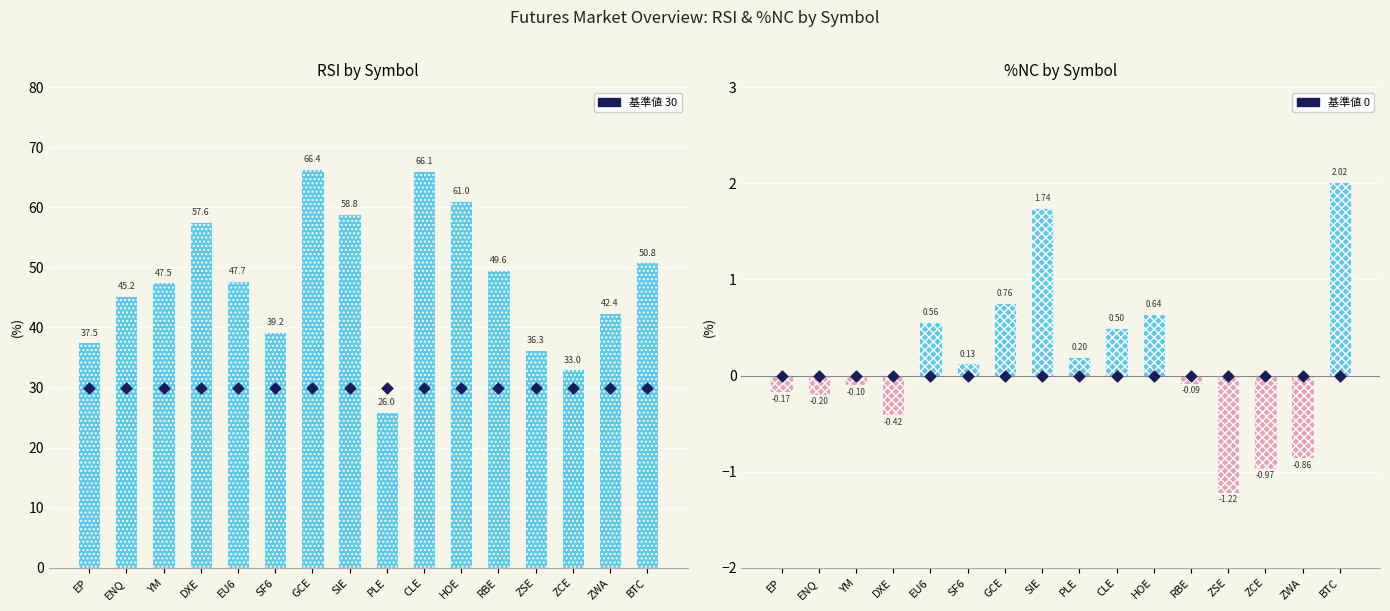

Which series contains the lowest Y value?

%NC